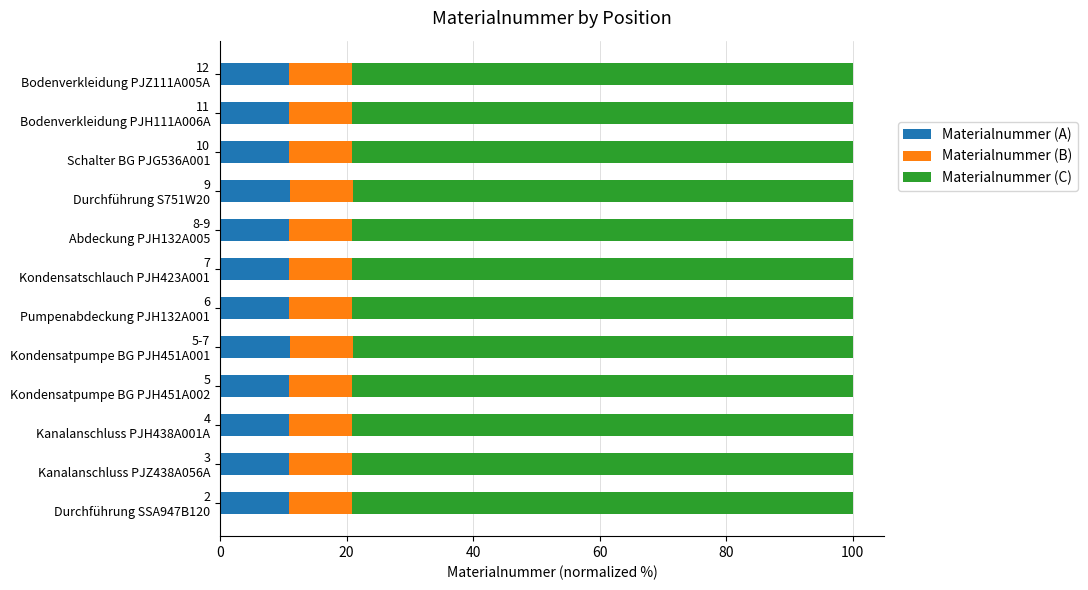

What is the highest value of the Materialnummer (A) series?

11.0